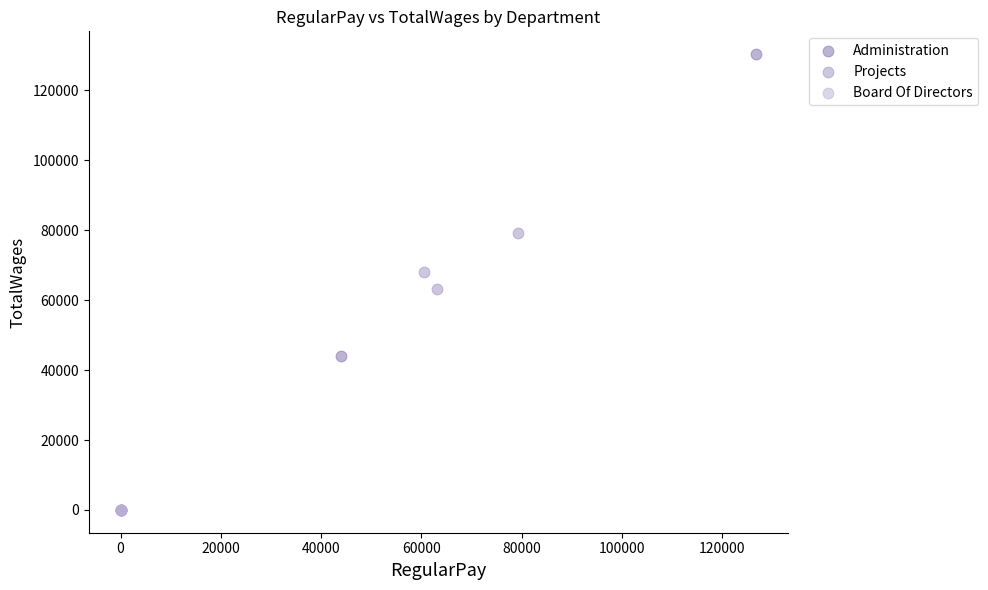

What are all the series names shown in the legend?

Administration, Projects, Board Of Directors